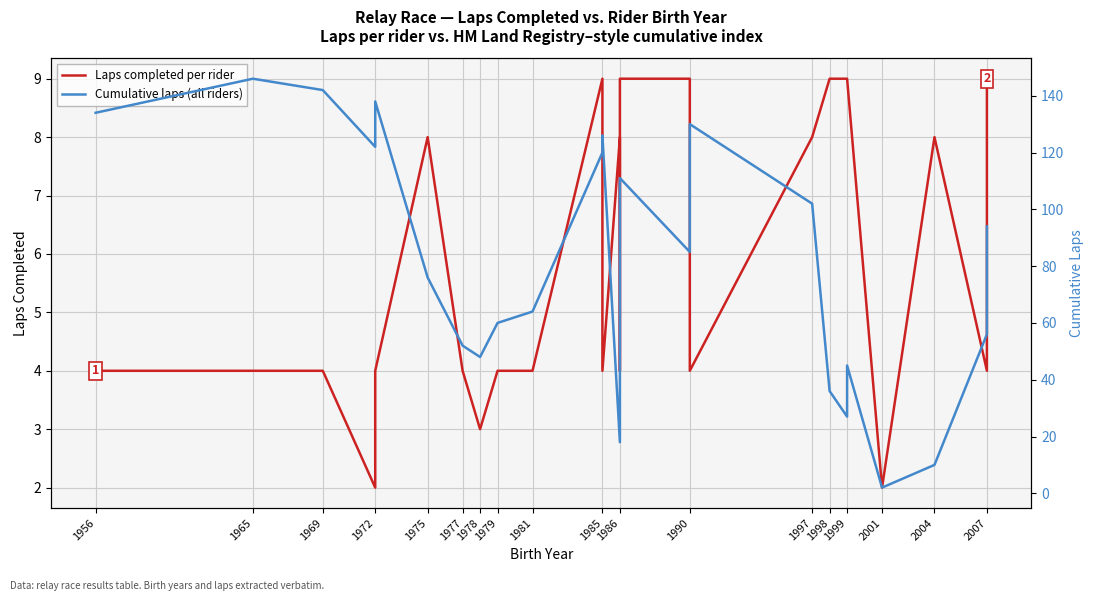

At which category is the sum across all series the highest?

1965